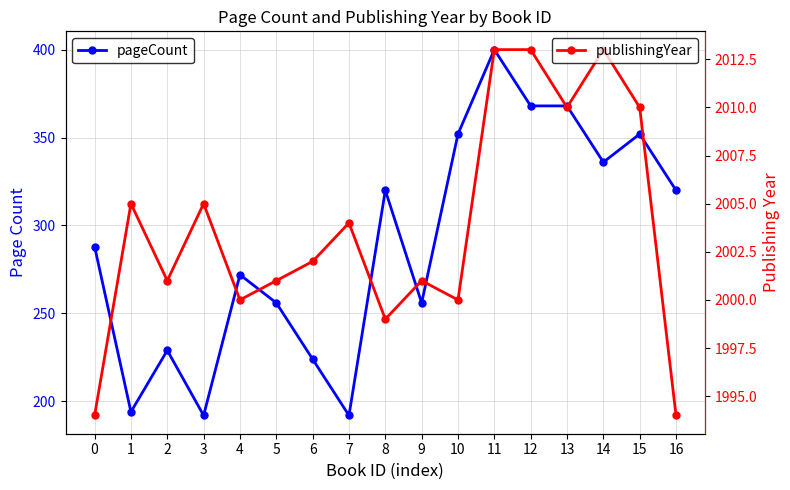

Rank the series by their maximum value, from highest to lowest.

publishingYear, pageCount